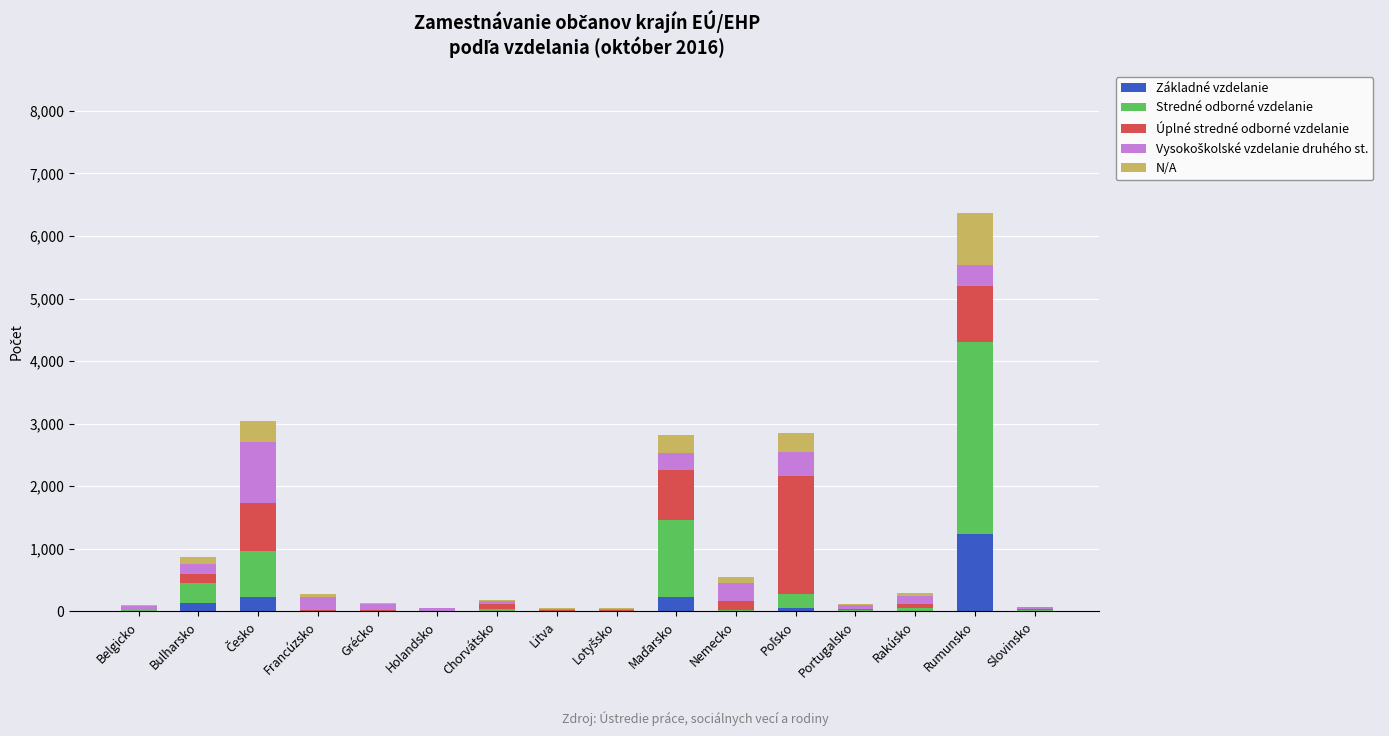

At which label does Základné vzdelanie reach its peak?

Rumunsko